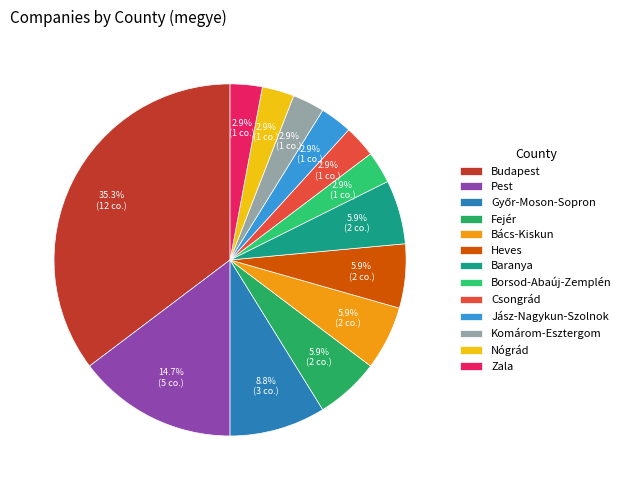

What portion of the pie excludes Heves?

94.1%